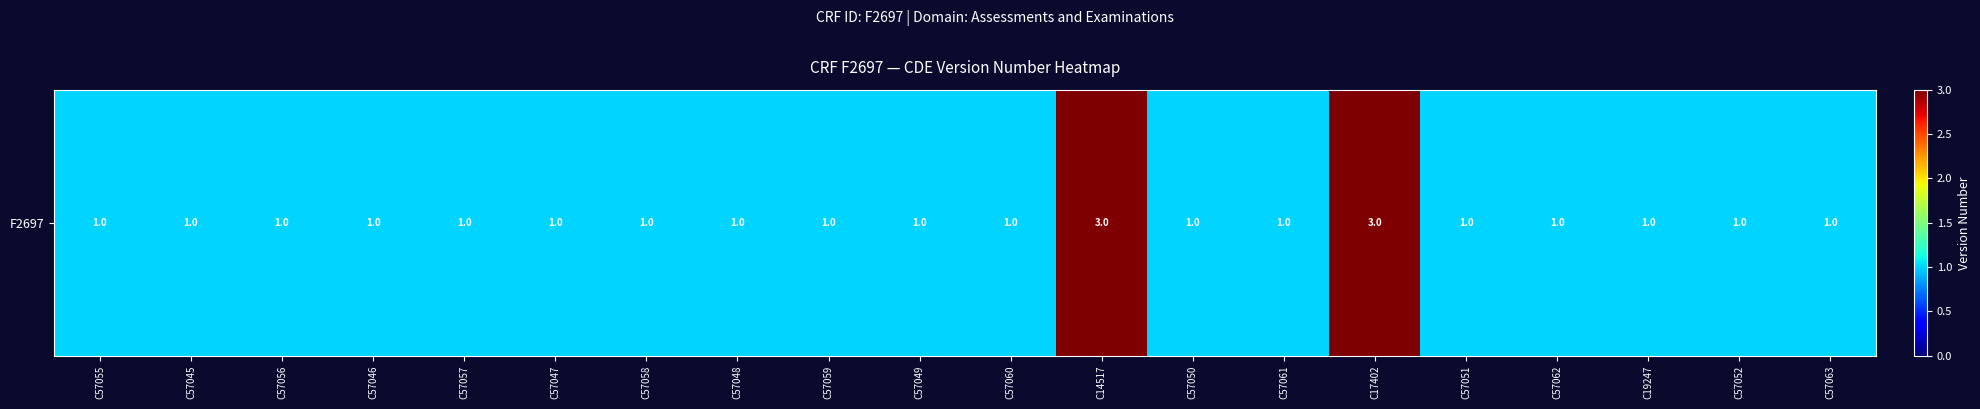

Which label corresponds to the smallest value in the chart?

C57055